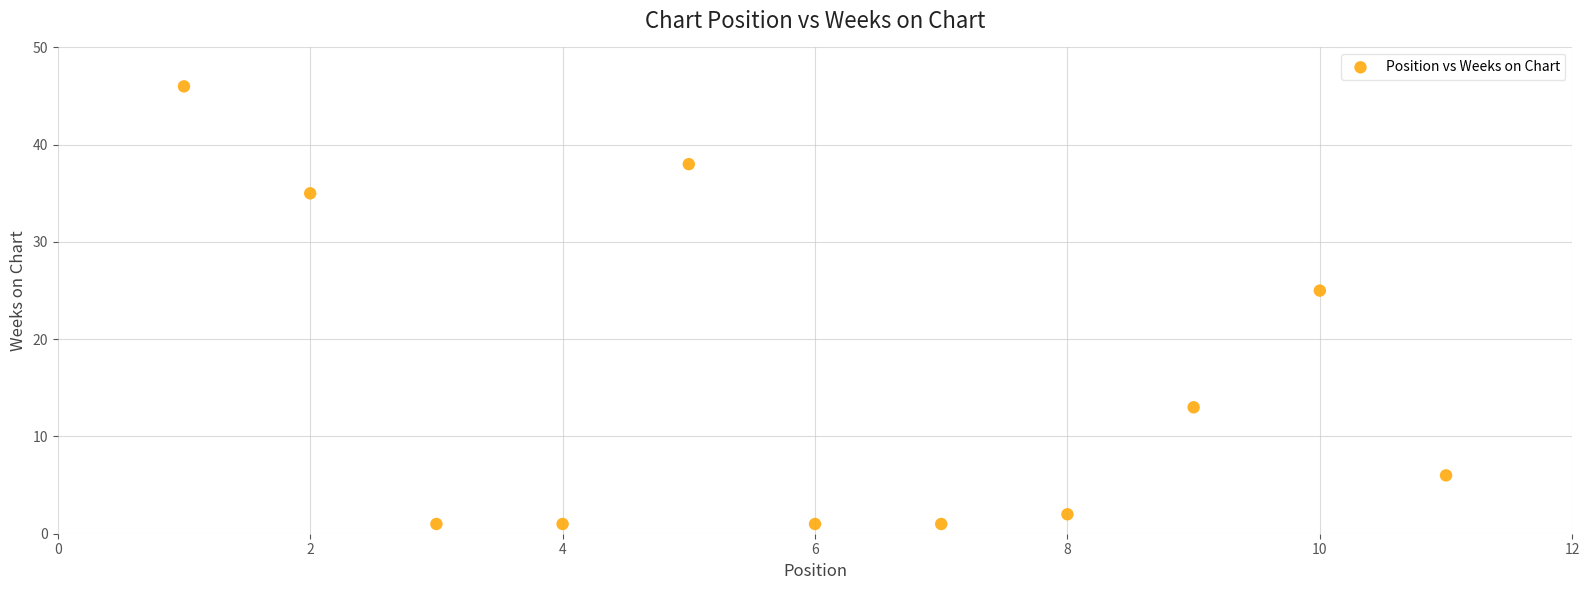

What is the average Y value?

15